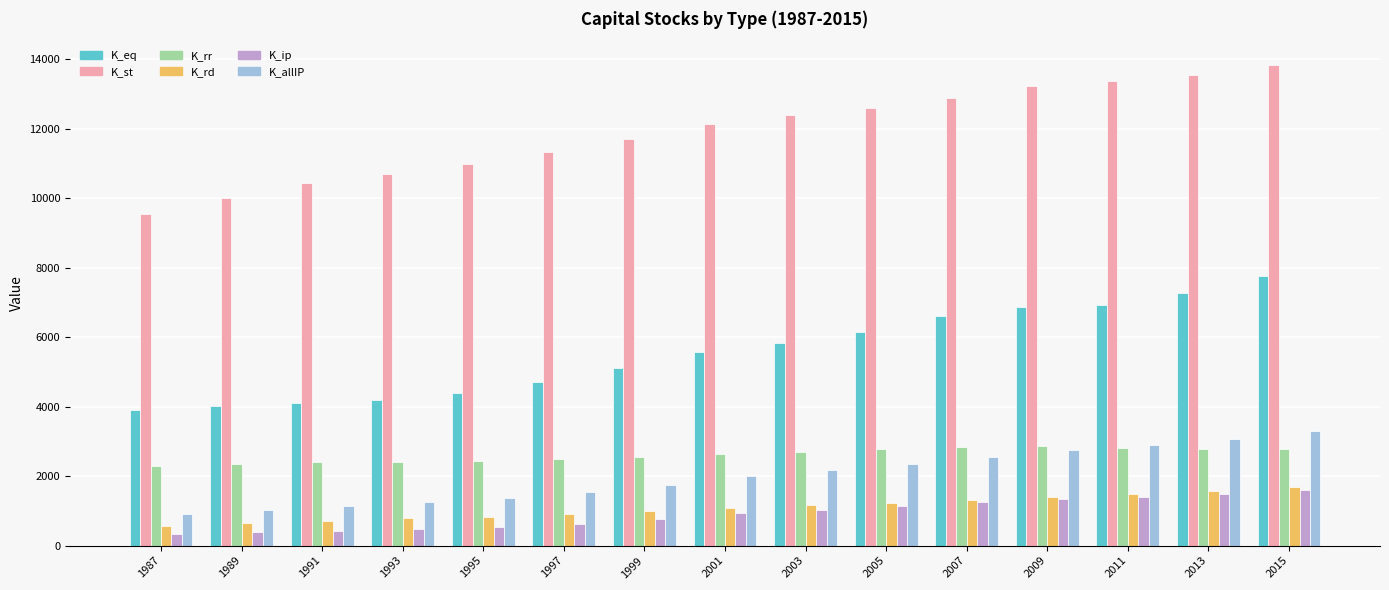

Is the value of K_ip at 1987 greater than the value of K_rd at 2003?

No